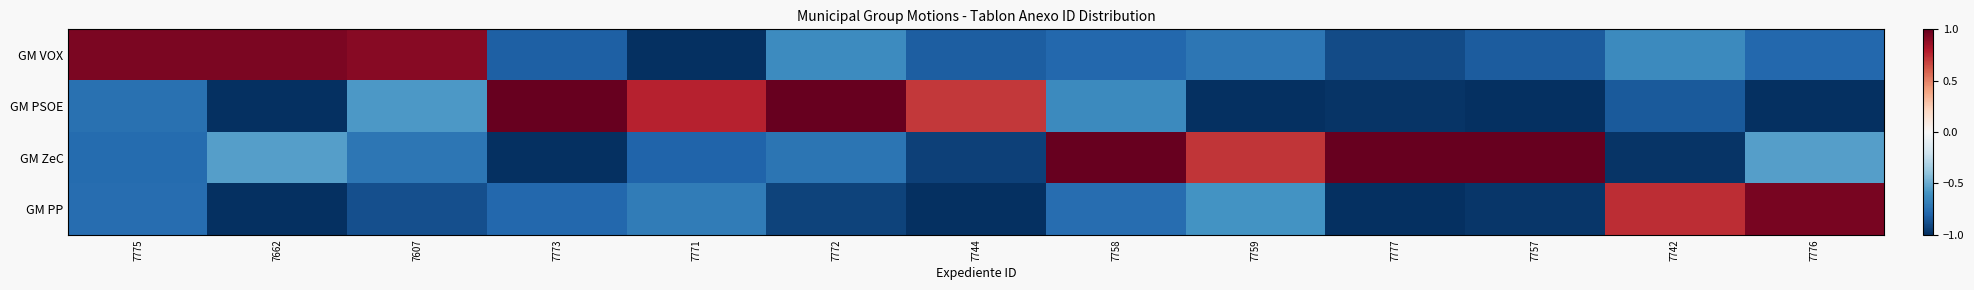

Reading left to right, transcribe all the data shown in this chart.

GM VOX: 7775=0.9	7662=0.9	7607=0.9	7773=-0.8	7771=-1.0	7772=-0.6	7744=-0.8	7758=-0.8	7759=-0.7	7777=-0.9	7757=-0.8	7742=-0.6	7776=-0.8
GM PSOE: 7775=-0.7	7662=-1.0	7607=-0.6	7773=1.0	7771=0.8	7772=1.0	7744=0.7	7758=-0.6	7759=-1.0	7777=-1.0	7757=-1.0	7742=-0.8	7776=-1.0
GM ZeC: 7775=-0.8	7662=-0.5	7607=-0.7	7773=-1.0	7771=-0.8	7772=-0.7	7744=-0.9	7758=1.0	7759=0.7	7777=1.0	7757=1.0	7742=-1.0	7776=-0.6
GM PP: 7775=-0.8	7662=-1.0	7607=-0.9	7773=-0.8	7771=-0.7	7772=-0.9	7744=-1.0	7758=-0.8	7759=-0.6	7777=-1.0	7757=-1.0	7742=0.7	7776=0.9